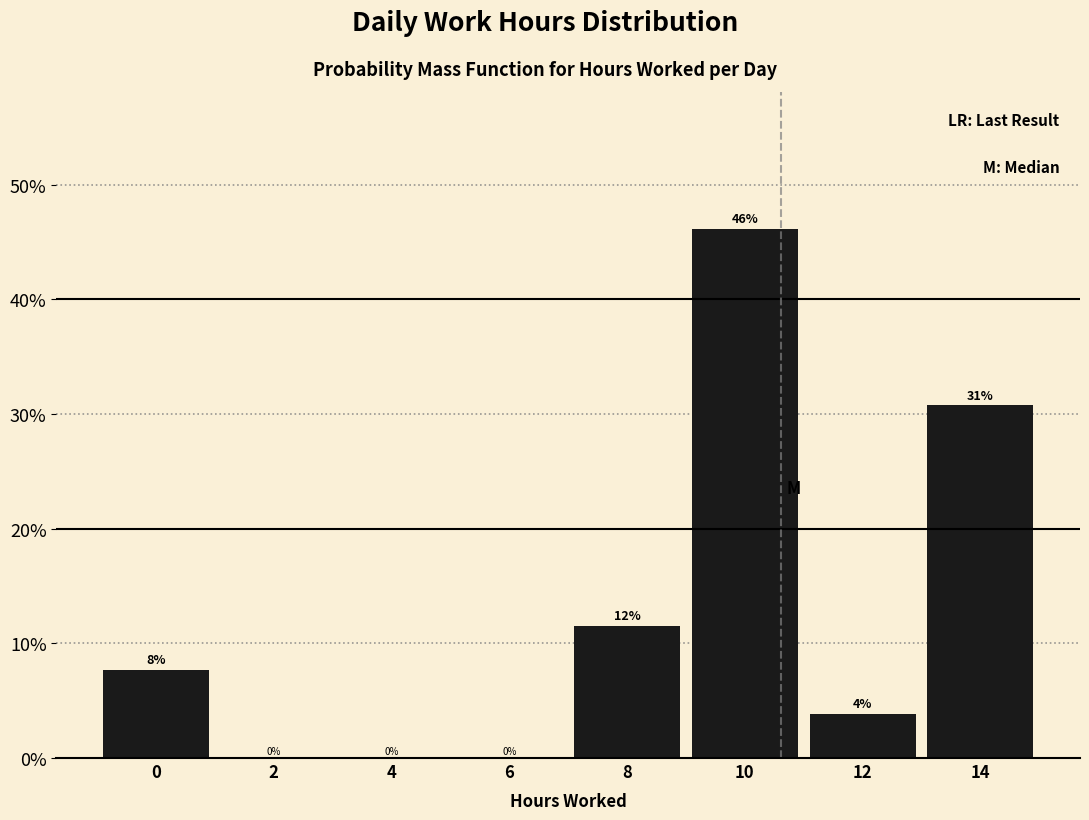

At which category does the chart reach its peak across all series?

10